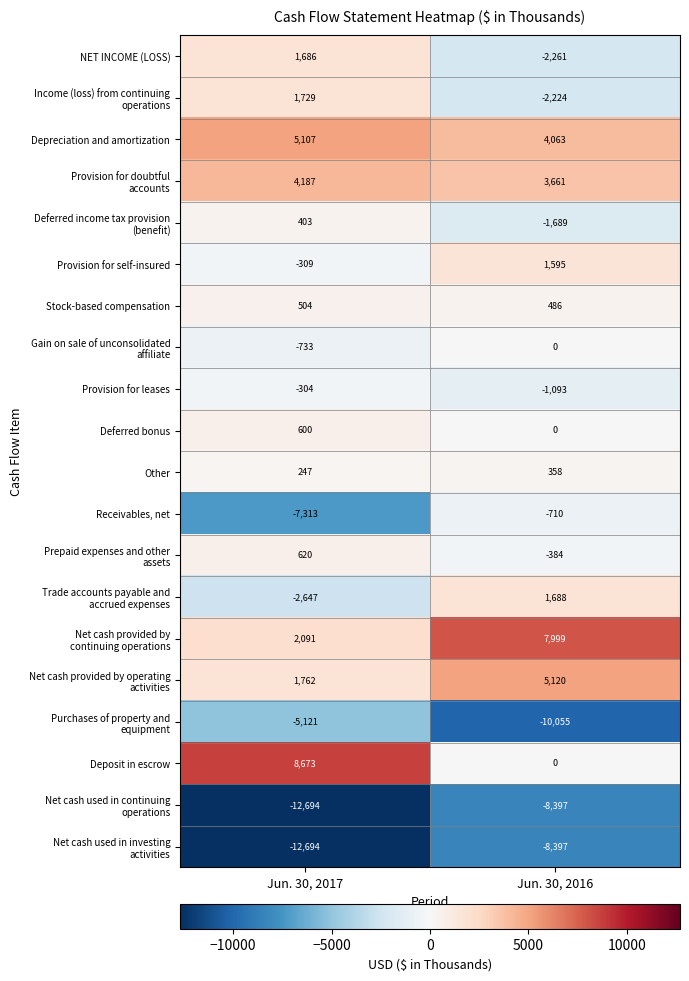

How many data points does each series have?

2